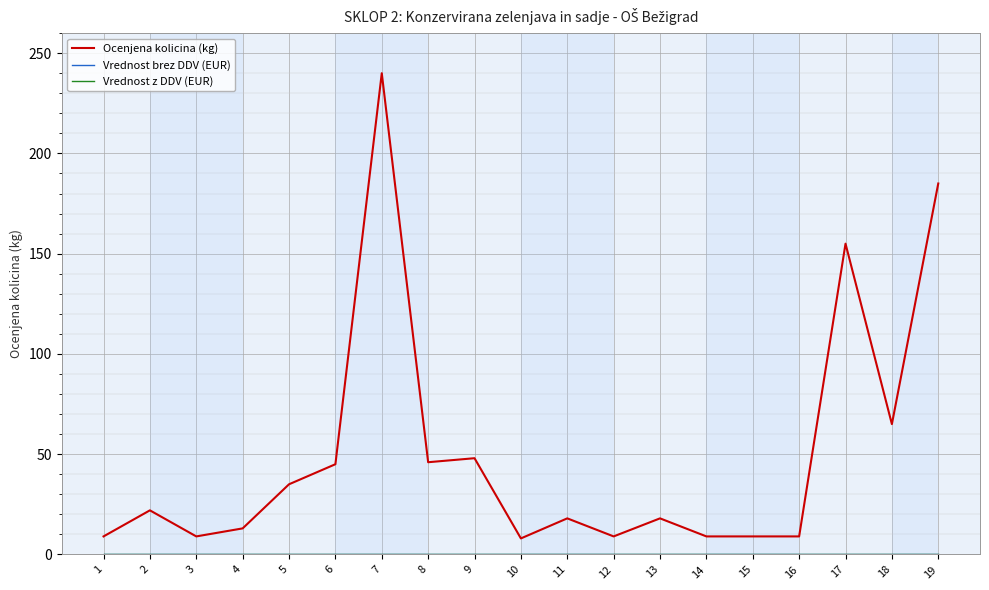

True or false: Ocenjena kolicina (kg) and Vrednost z DDV (EUR) cross at least once.

False